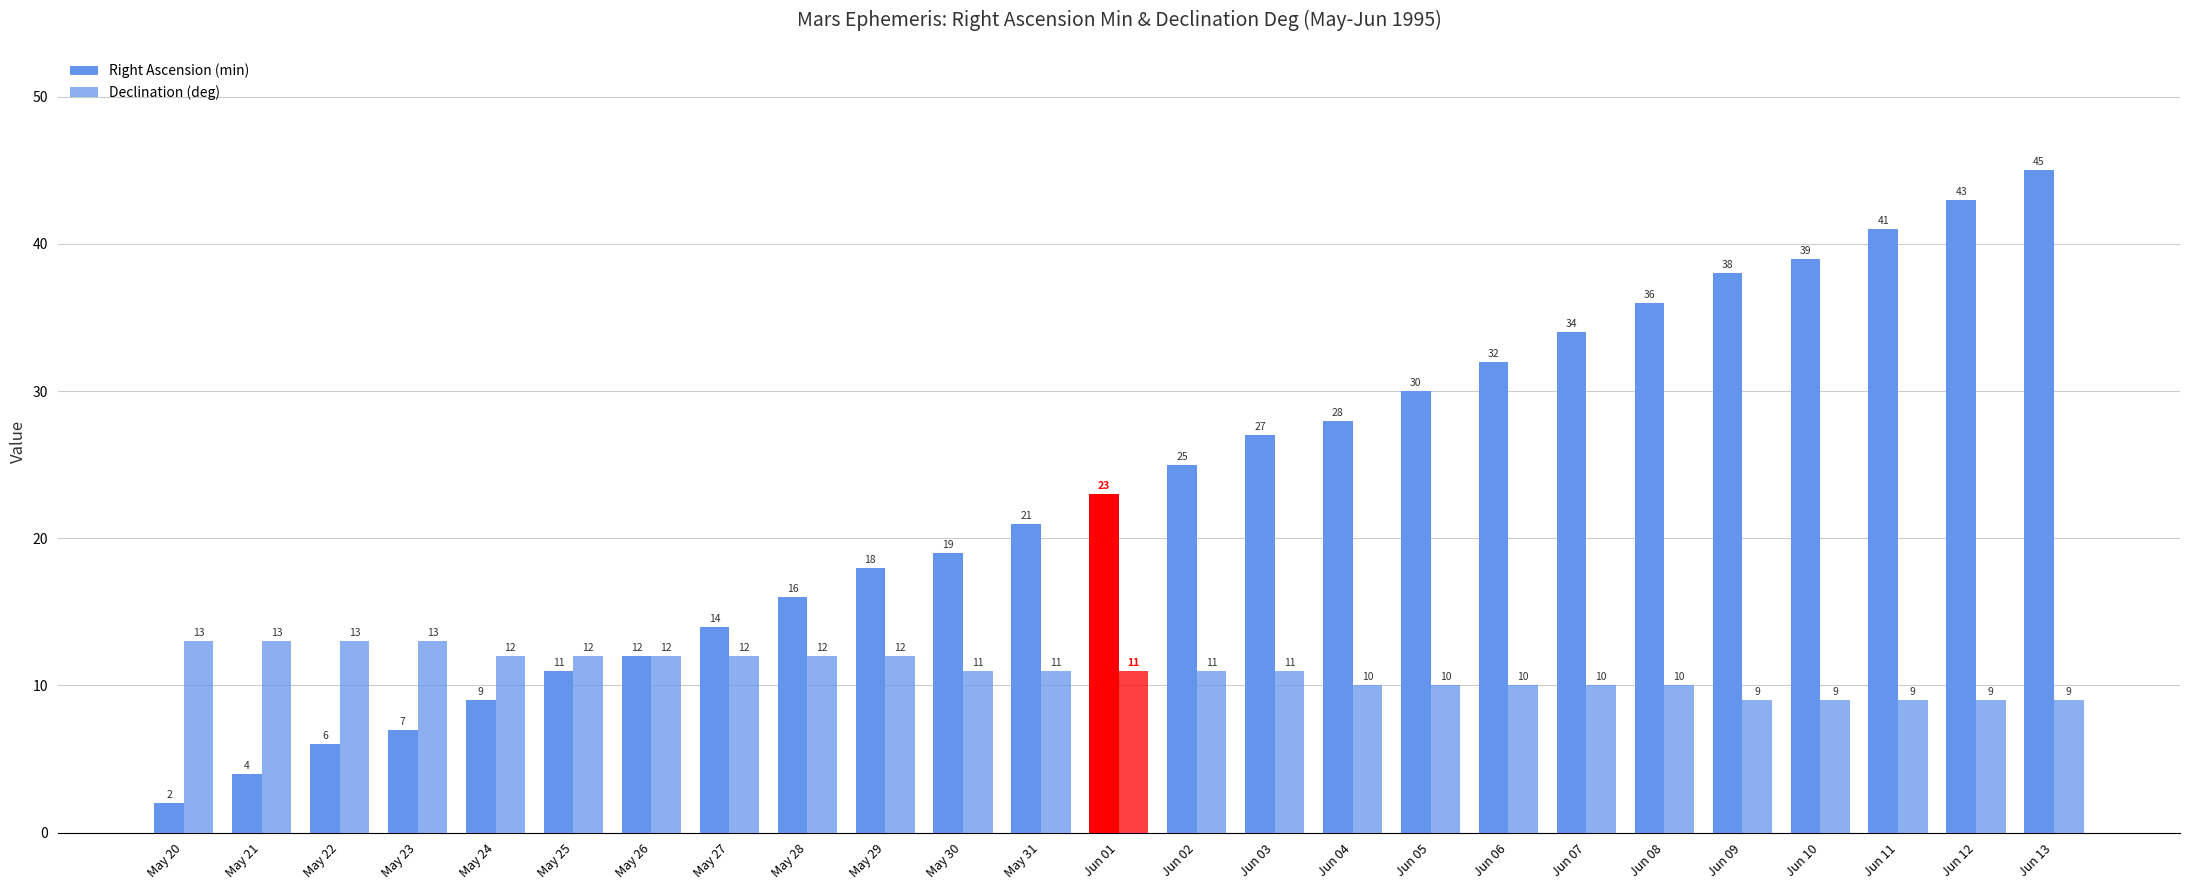

How many bars are there in total?

50